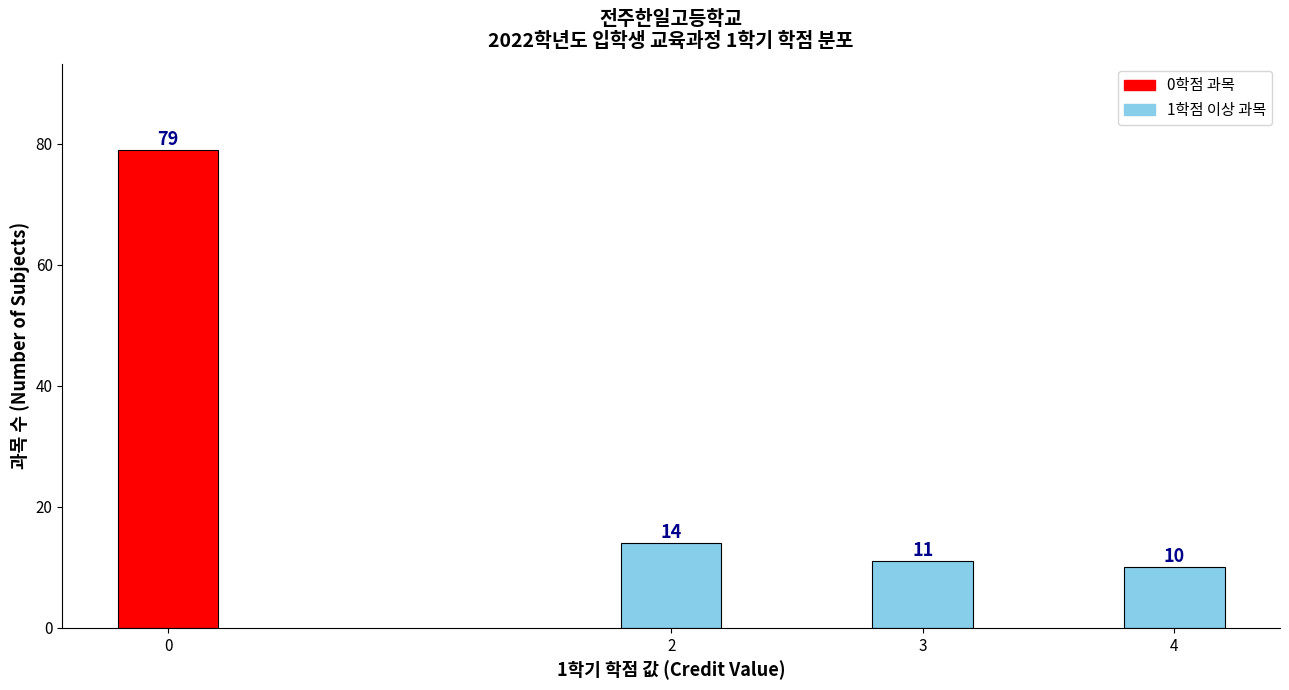

Reading right to left, transcribe all the data shown in this chart.

4=10	3=11	2=14	0=79